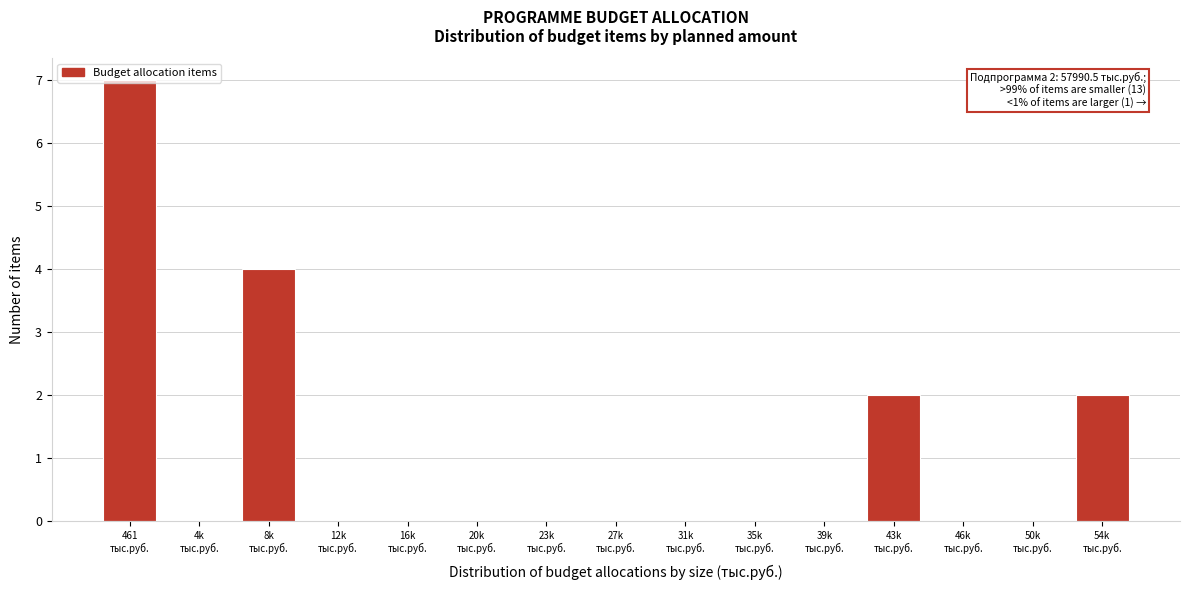

What is the greatest value displayed?

7